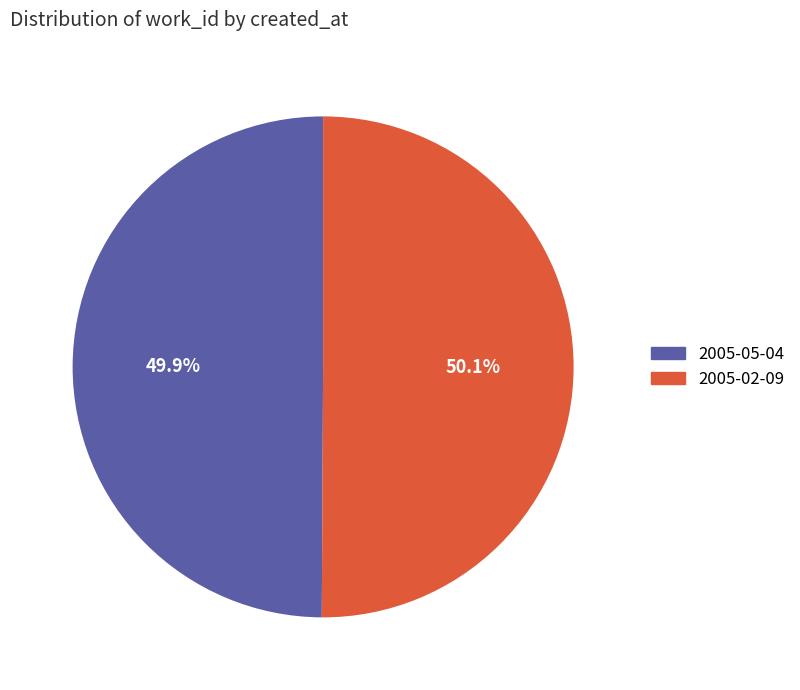

How many slices are in this pie chart?

2